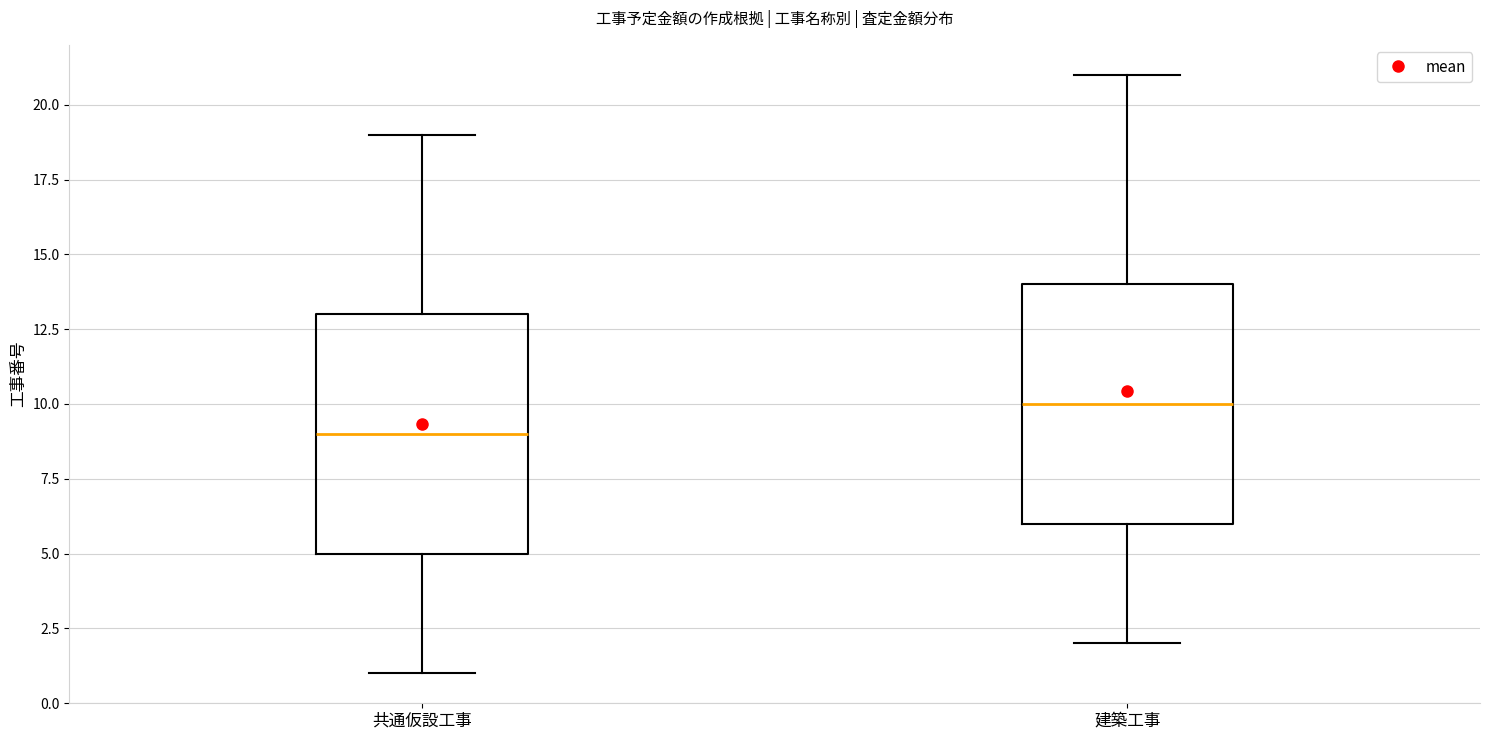

Which box has the highest median line?

建築工事